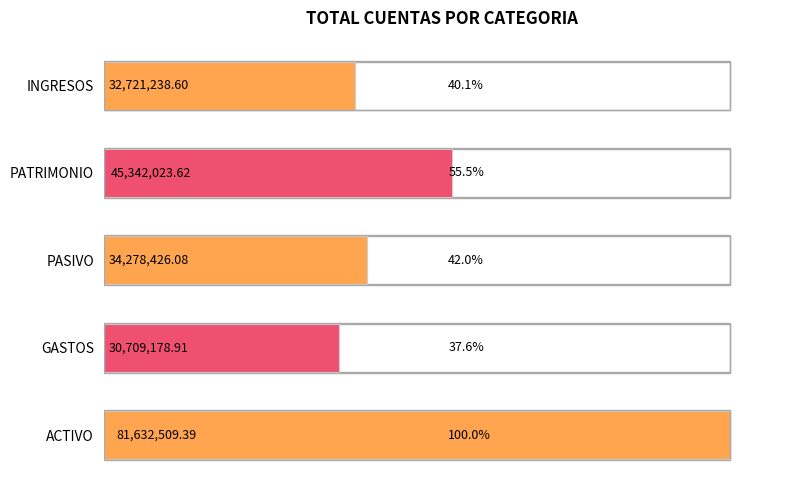

What is the difference between the maximum and second lowest values?

48911270.8